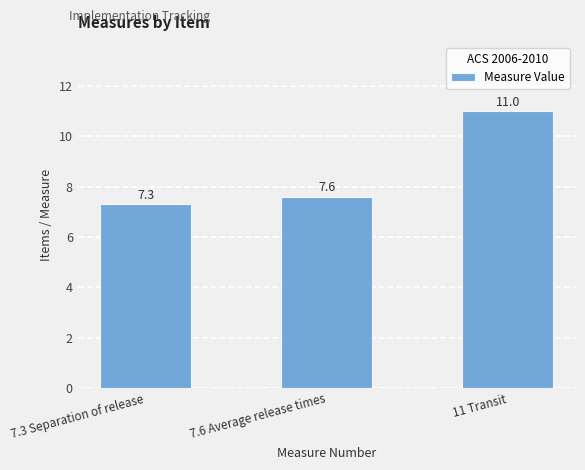

What is the label of the 1st bar from the left?

7.3 Separation of release